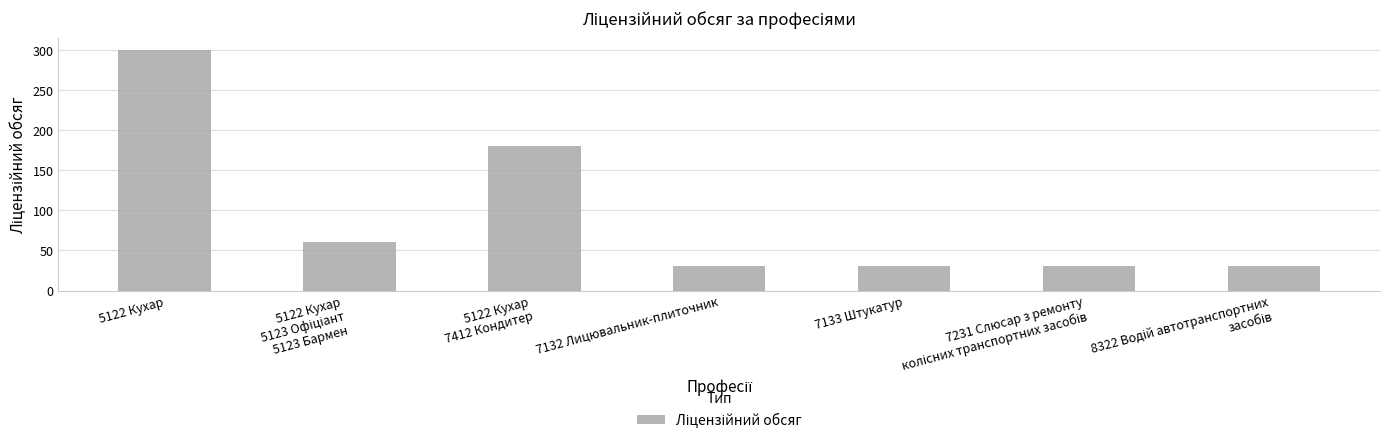

At which category does the chart reach its peak across all series?

5122 Кухар